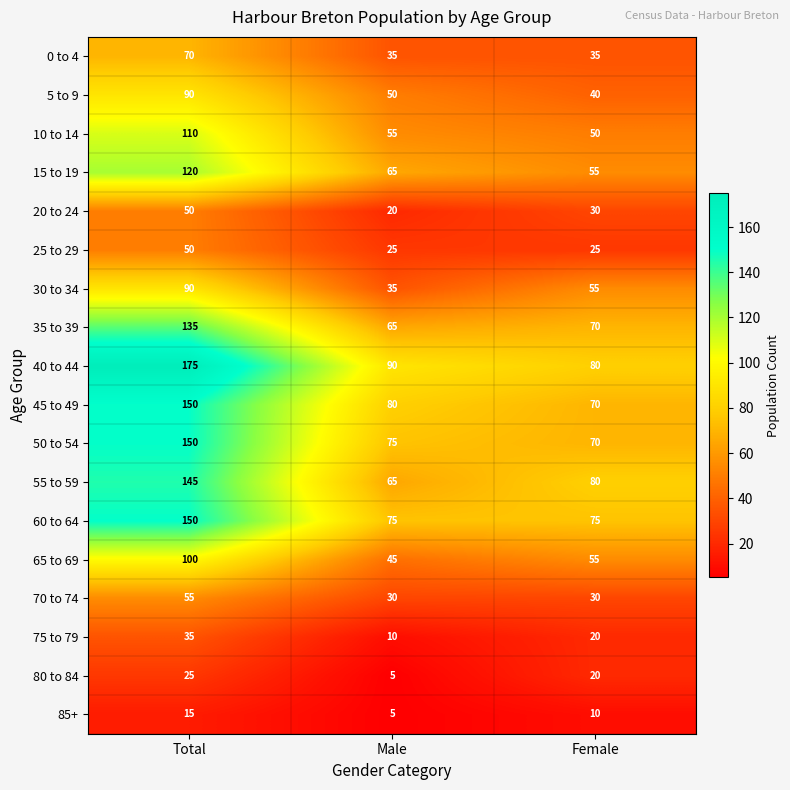

How many categories are shown in the chart?

3